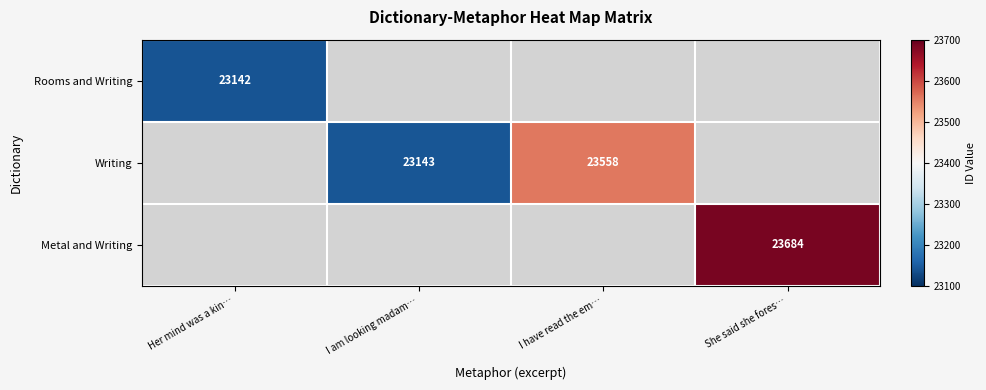

Is the value of Metal and Writing at I have read the em… greater than the value of Rooms and Writing at She said she fores…?

No